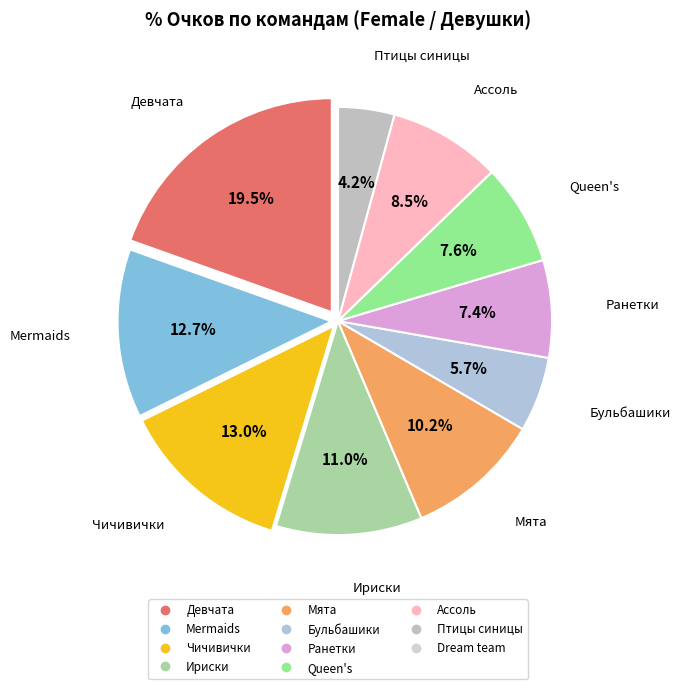

Does Девчата represent more than half of the total?

No